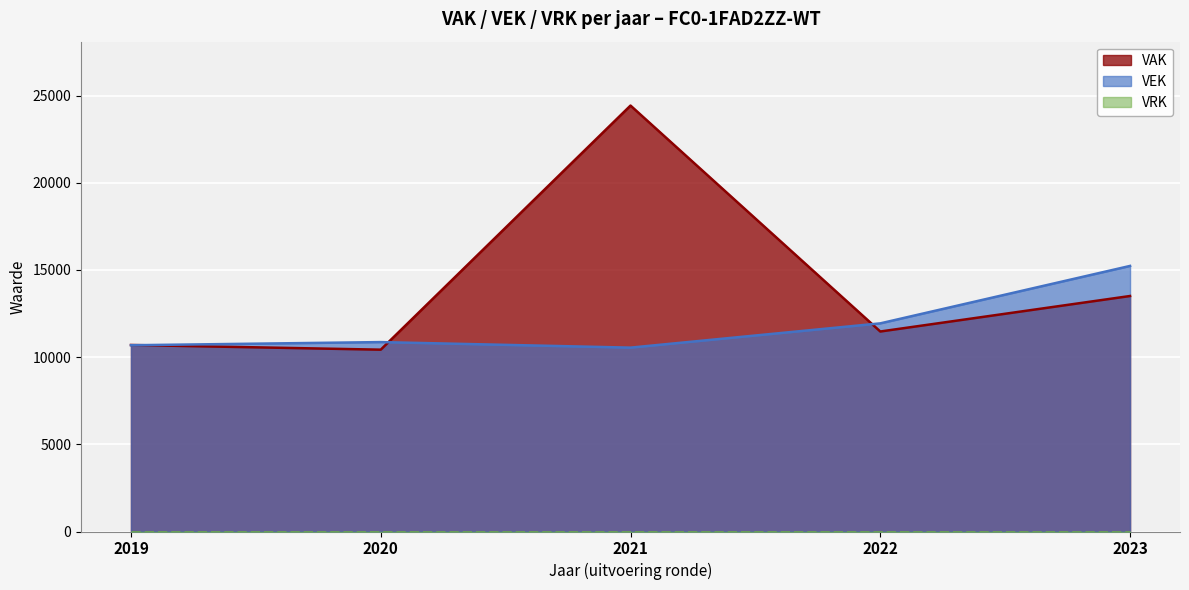

What is the value of the VAK point at the 3rd from the left?

24428